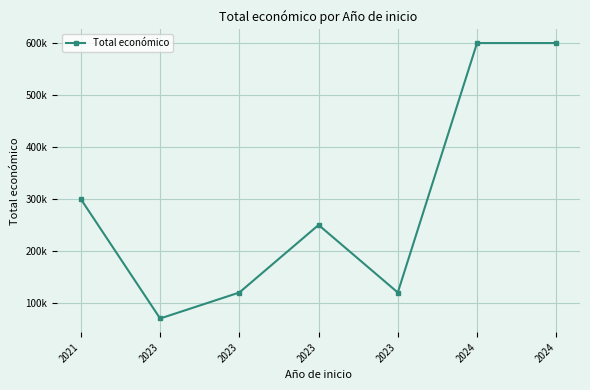

Which has a higher value, 2023 or 2023?

2023